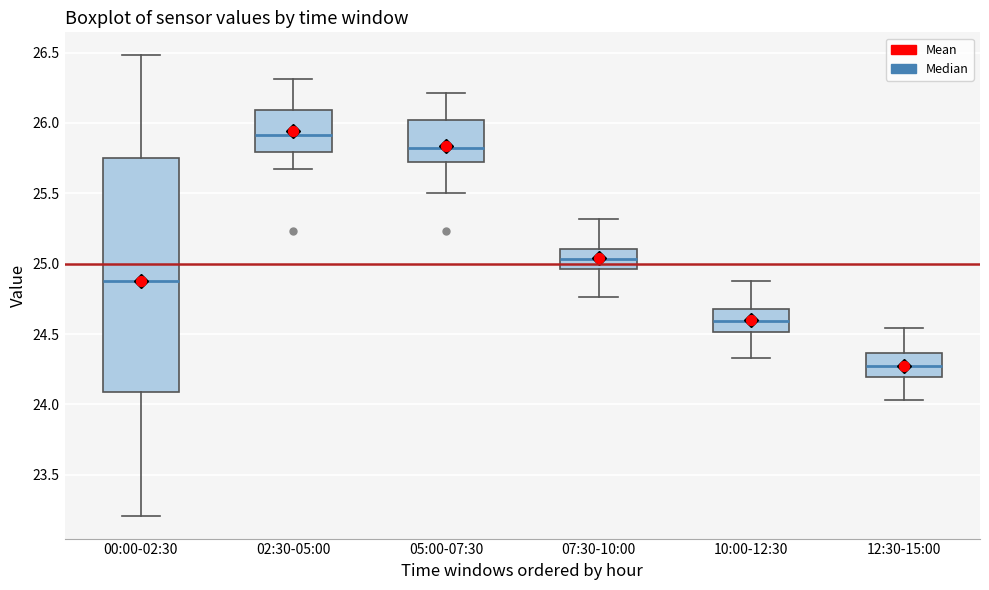

Where is the lower edge of the box for 10:00-12:30 on the y-axis? The values are not printed on the chart, so give them approximately, as read against the axis.

24.50